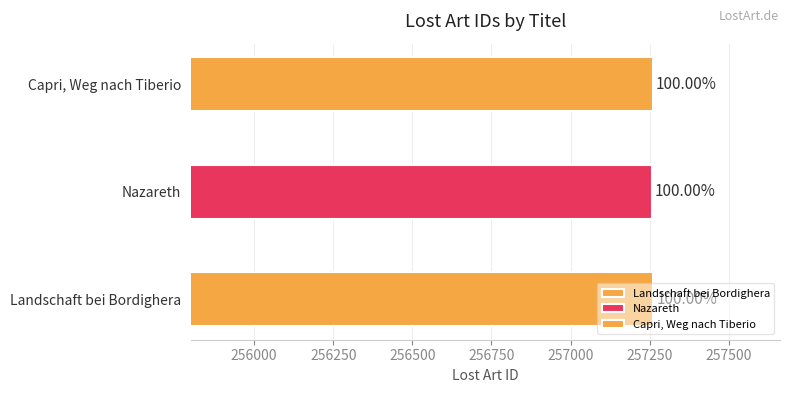

Does the chart contain any negative values?

No